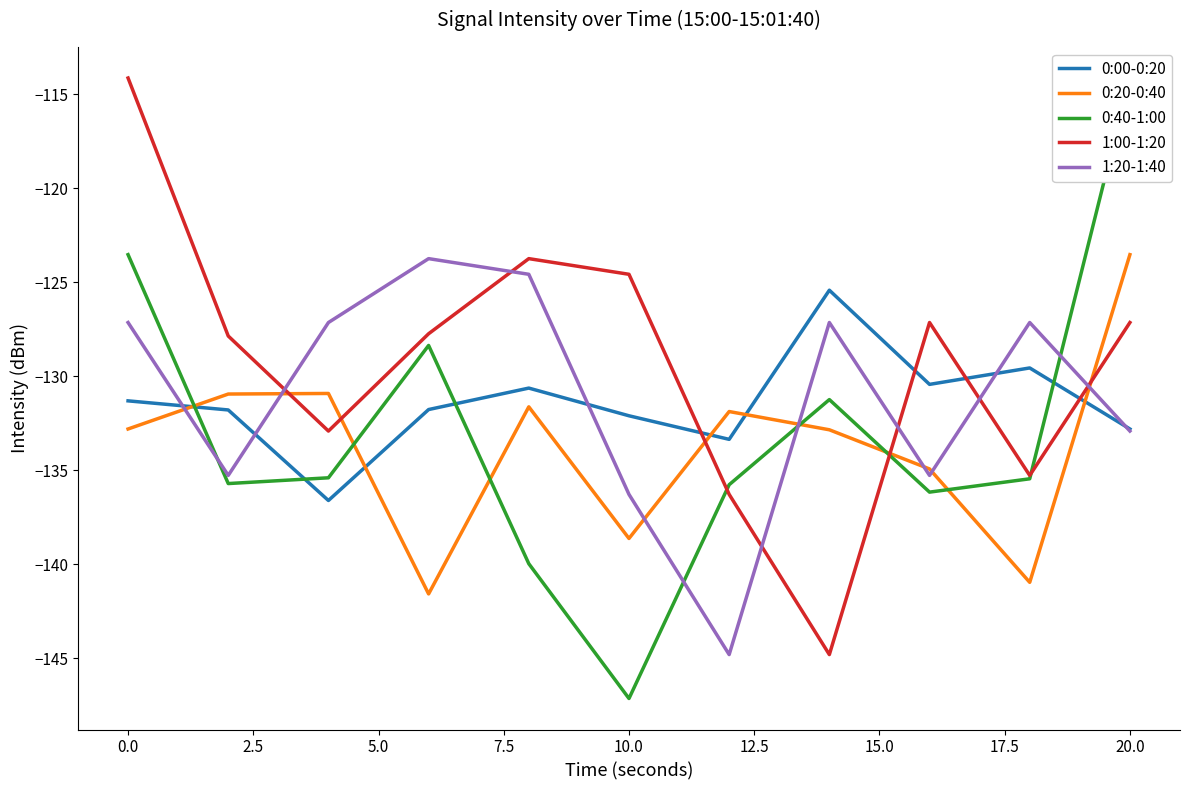

Which series ends up on top after the final intersection of 0:00-0:20 and 1:00-1:20?

1:00-1:20